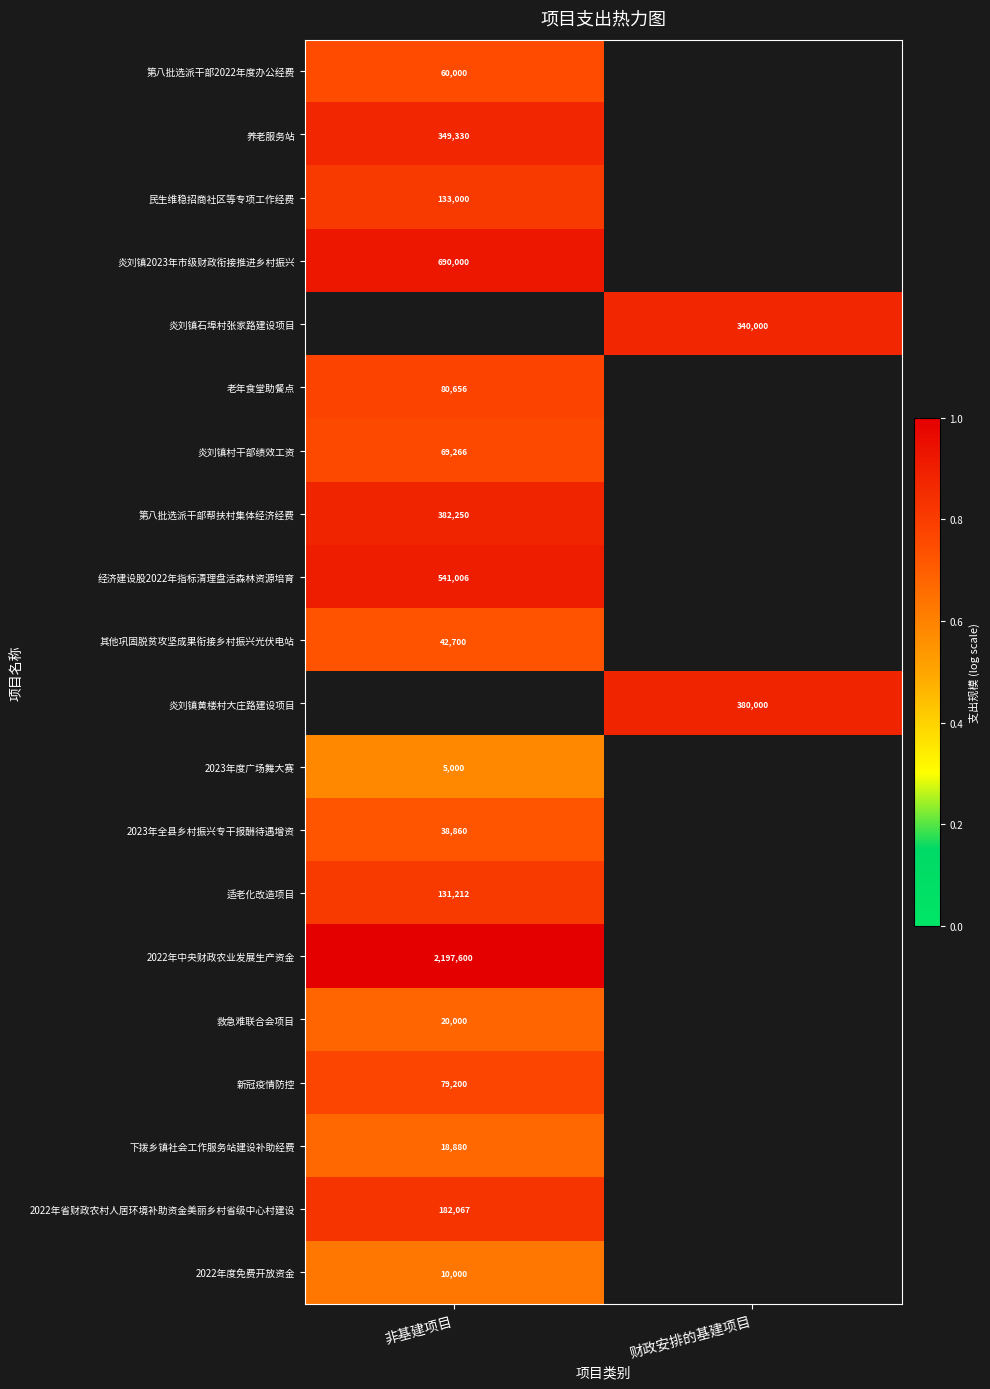

At how many categories does at least one series exceed 0?

2